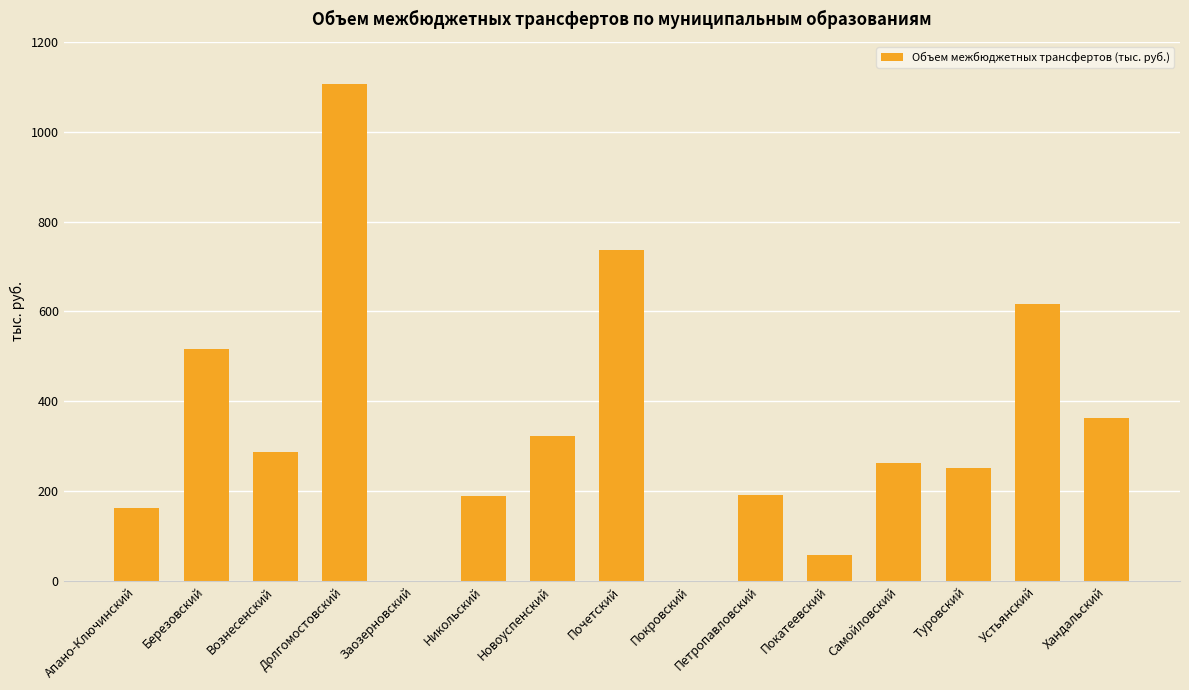

What is the sum of all values?

5061.8